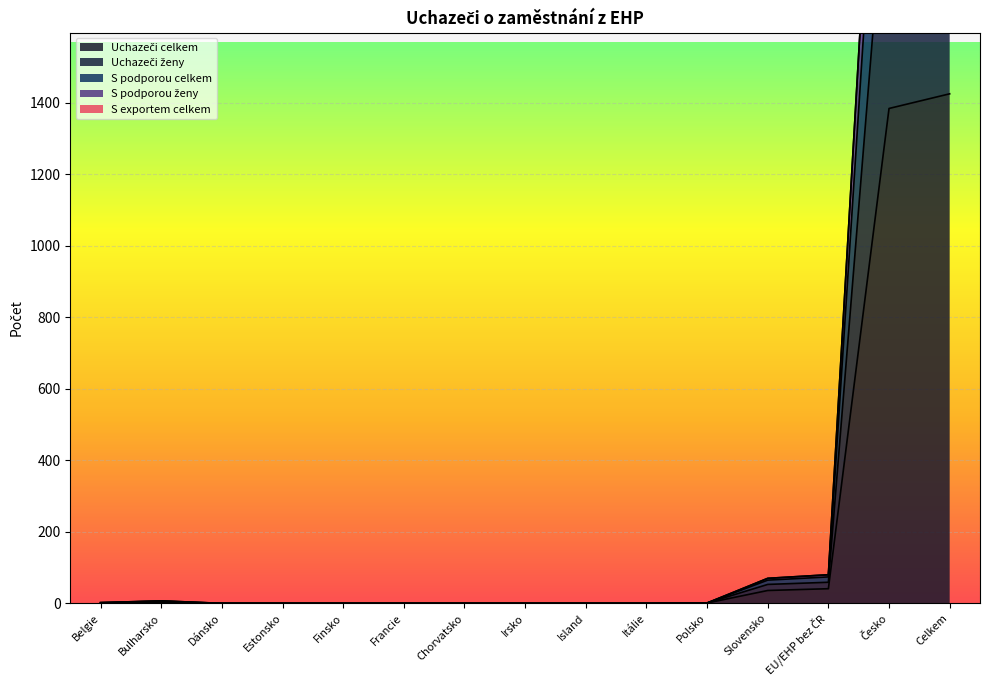

True or false: S podporou celkem and S podporou ženy intersect in this chart.

False